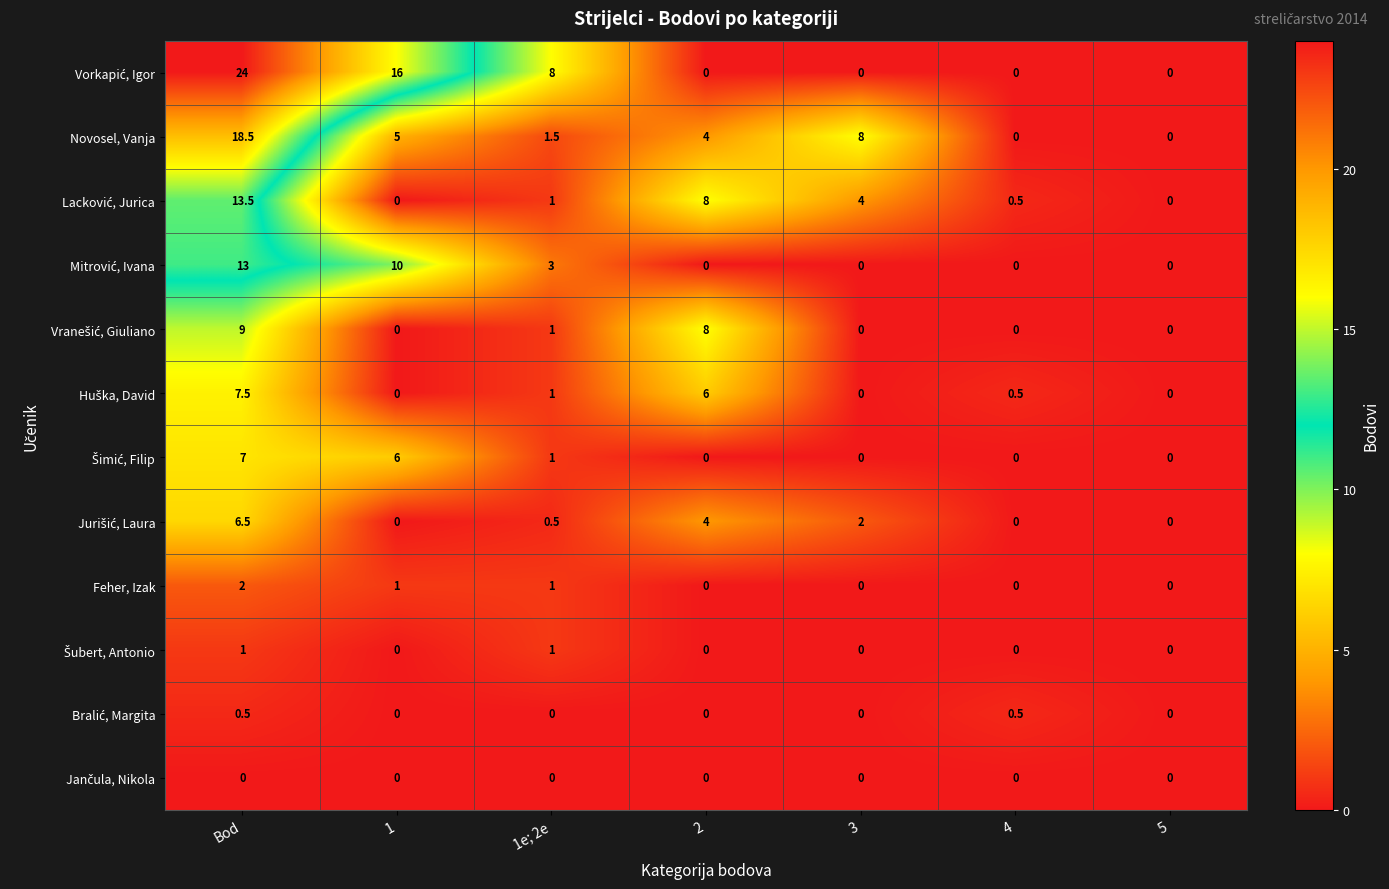

True or false: Feher, Izak has a value of 1.4 at 1.

False